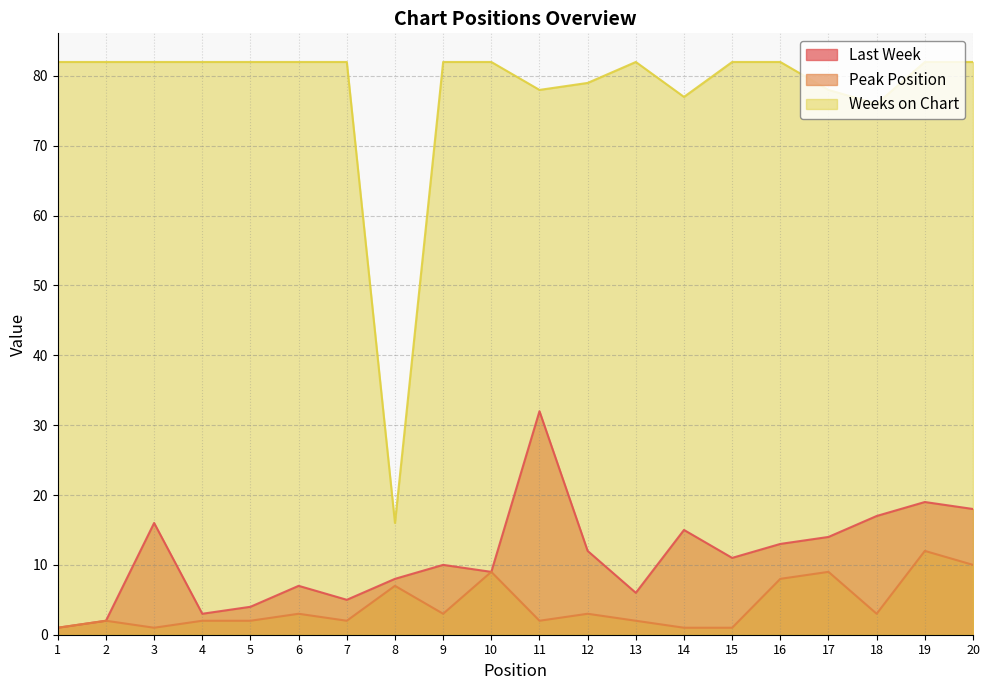

Reading left to right, transcribe all the data shown in this chart.

Last Week: 1=1	2=2	3=16	4=3	5=4	6=7	7=5	8=8	9=10	10=9	11=32	12=12	13=6	14=15	15=11	16=13	17=14	18=17	19=19	20=18
Peak Position: 1=1	2=2	3=1	4=2	5=2	6=3	7=2	8=7	9=3	10=9	11=2	12=3	13=2	14=1	15=1	16=8	17=9	18=3	19=12	20=10
Weeks on Chart: 1=82	2=82	3=82	4=82	5=82	6=82	7=82	8=16	9=82	10=82	11=78	12=79	13=82	14=77	15=82	16=82	17=78	18=76	19=82	20=82